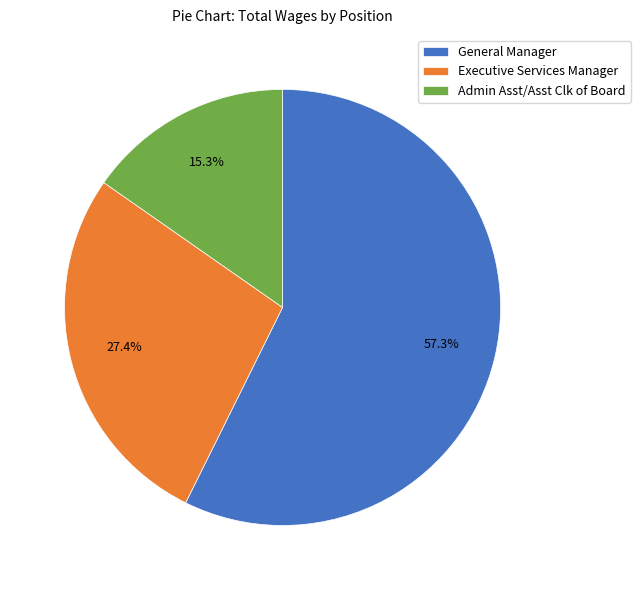

To the nearest percent, what is the difference between the General Manager and Executive Services Manager slice percentages?

30%